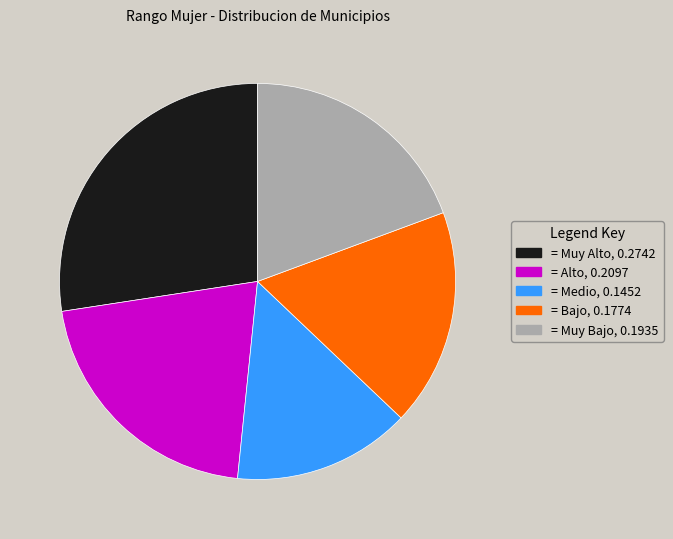

Is there any slice that represents more than half of the pie?

No